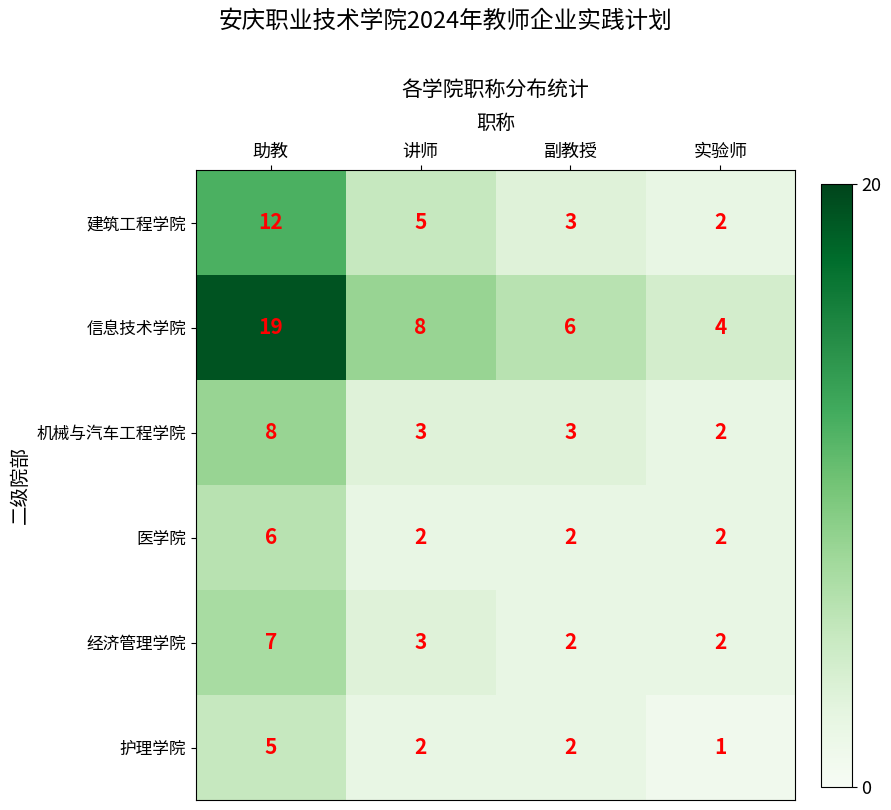

Between 助教 and 副教授, which series saw the biggest shift?

信息技术学院